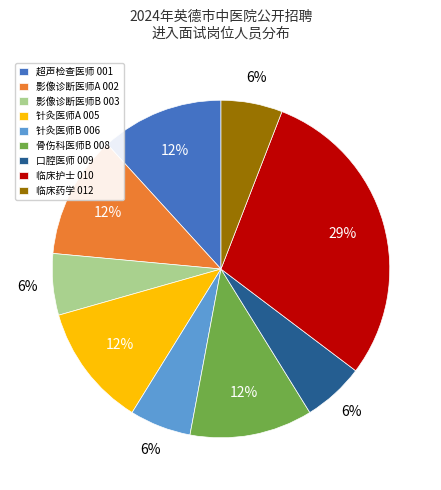

Do 口腔医师 009 and 临床药学 012 together represent more than half of the pie?

No